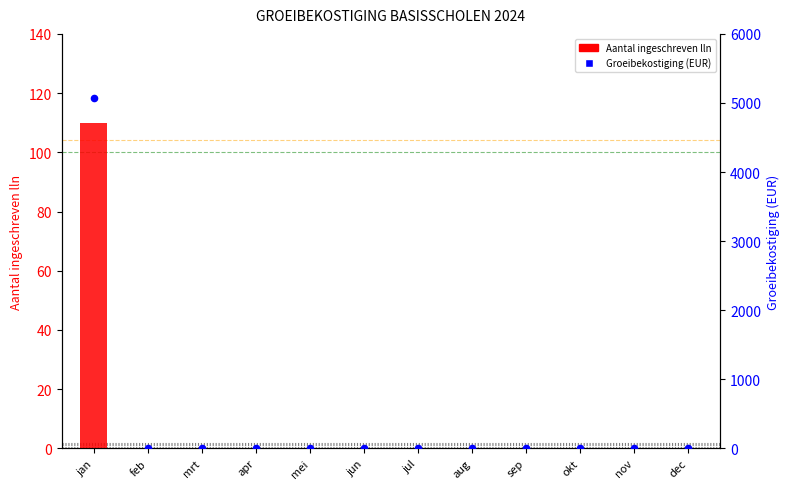

What are all the series names shown in the legend?

Aantal ingeschreven lln, Groeibekostiging (EUR)